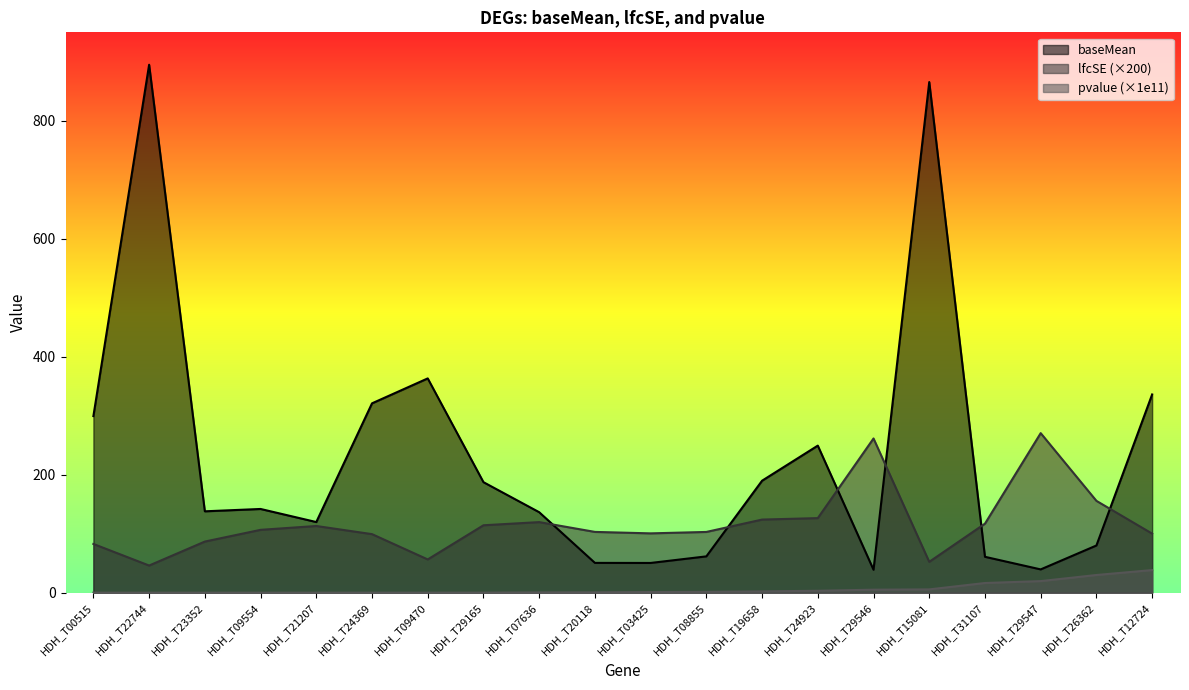

The pvalue series shows 5.5 at HDH_T15081. True or false?

True